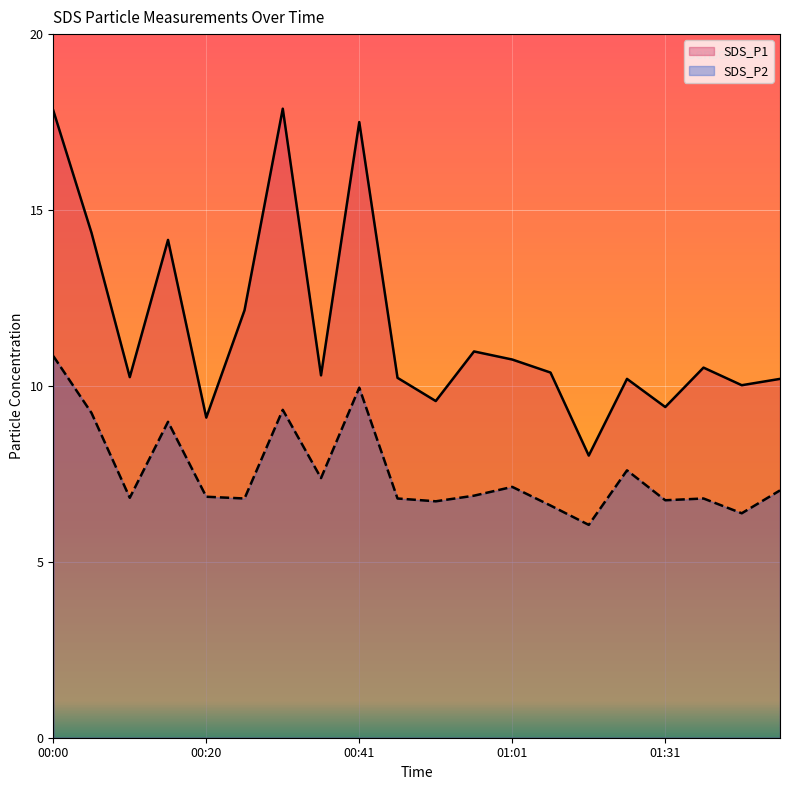

Reading left to right, what are all the values shown in this chart?

SDS_P1: 17.8	14.3	10.2	14.2	9.1	12.2	17.9	10.3	17.5	10.2	9.6	11.0	10.8	10.4	8.0	10.2	9.4	10.5	10.0	10.2
SDS_P2: 10.8	9.2	6.8	9.0	6.8	6.8	9.3	7.4	9.9	6.8	6.7	6.9	7.1	6.6	6.0	7.6	6.8	6.8	6.4	7.0